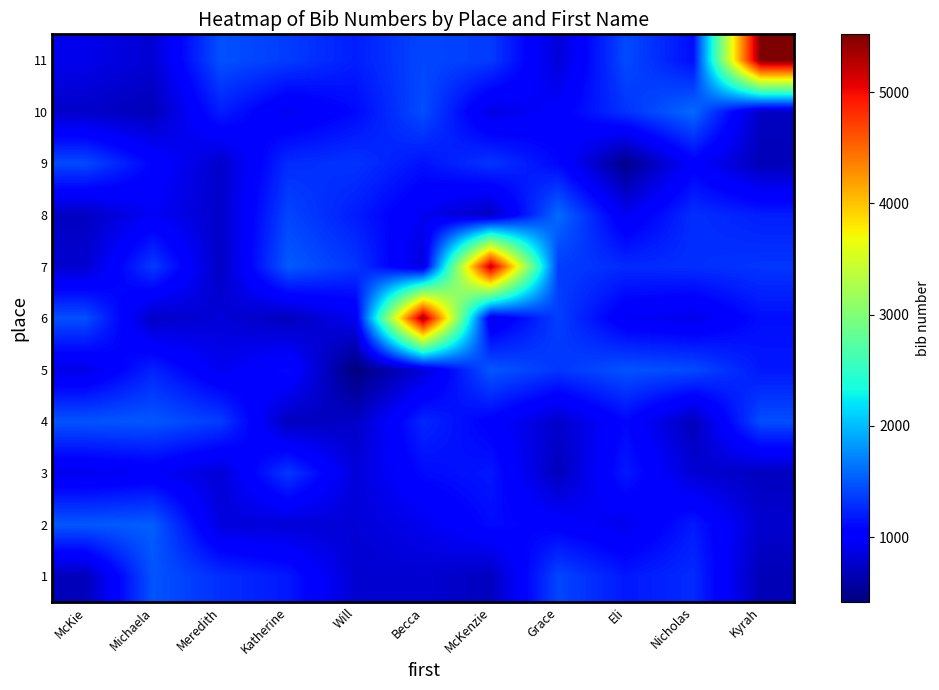

At Eli, list the series in order from largest to smallest.

5, 11, 10, 7, 3, 1, 4, 6, 8, 2, 9